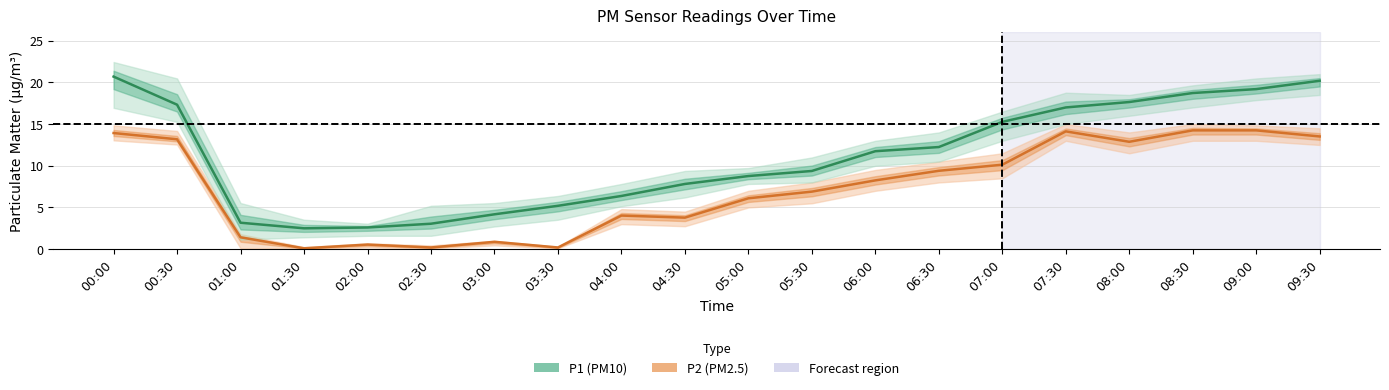

Is it true that P2 equals 13.9 at 00:00?

True